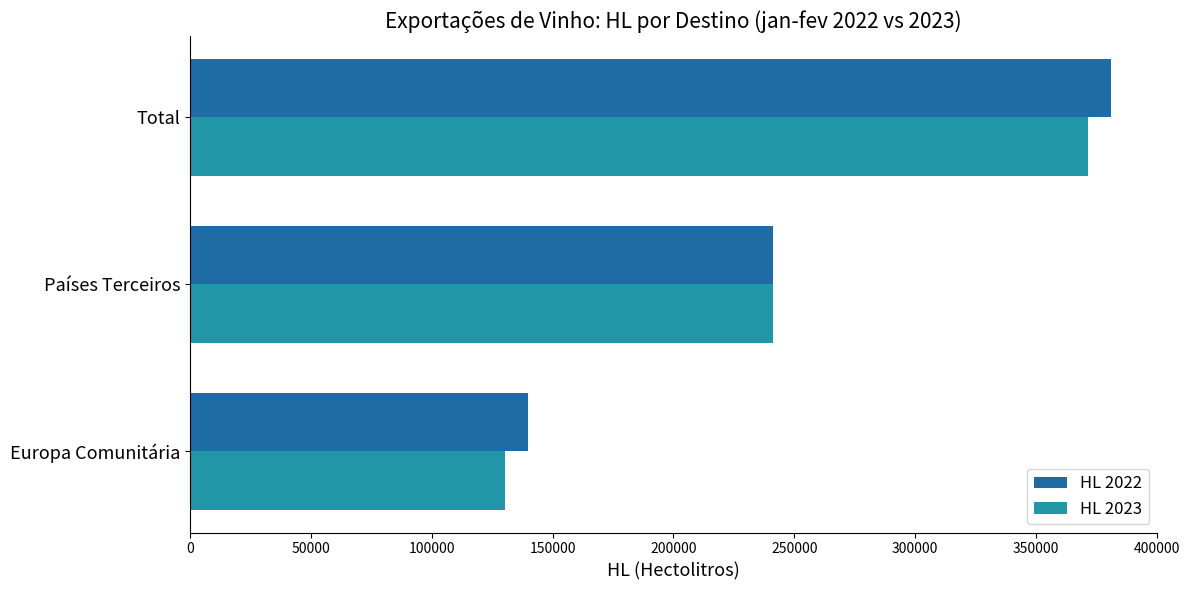

How many data points in HL 2022 are less than 241248?

1